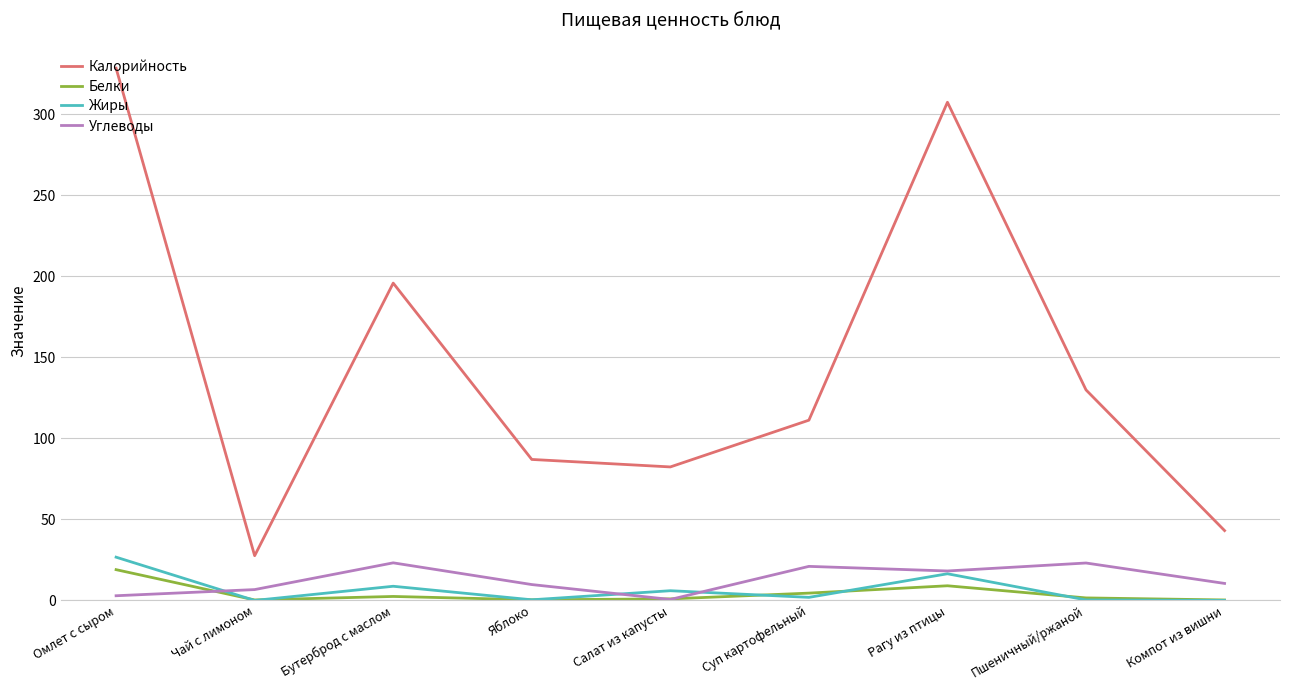

In Калорийность, how many points are lower than both neighbors (excluding endpoints)?

2